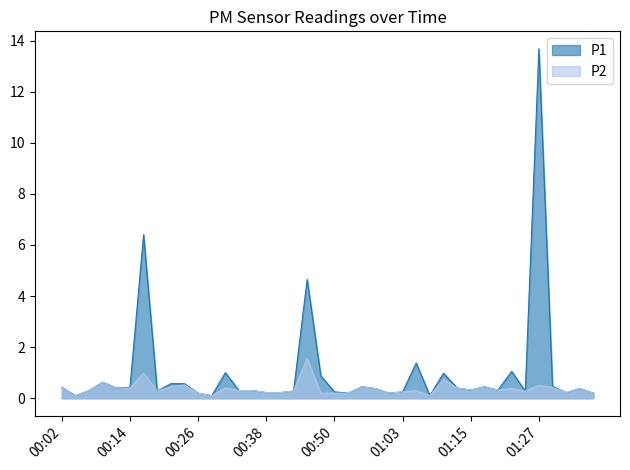

How many distinct data groups are displayed?

2